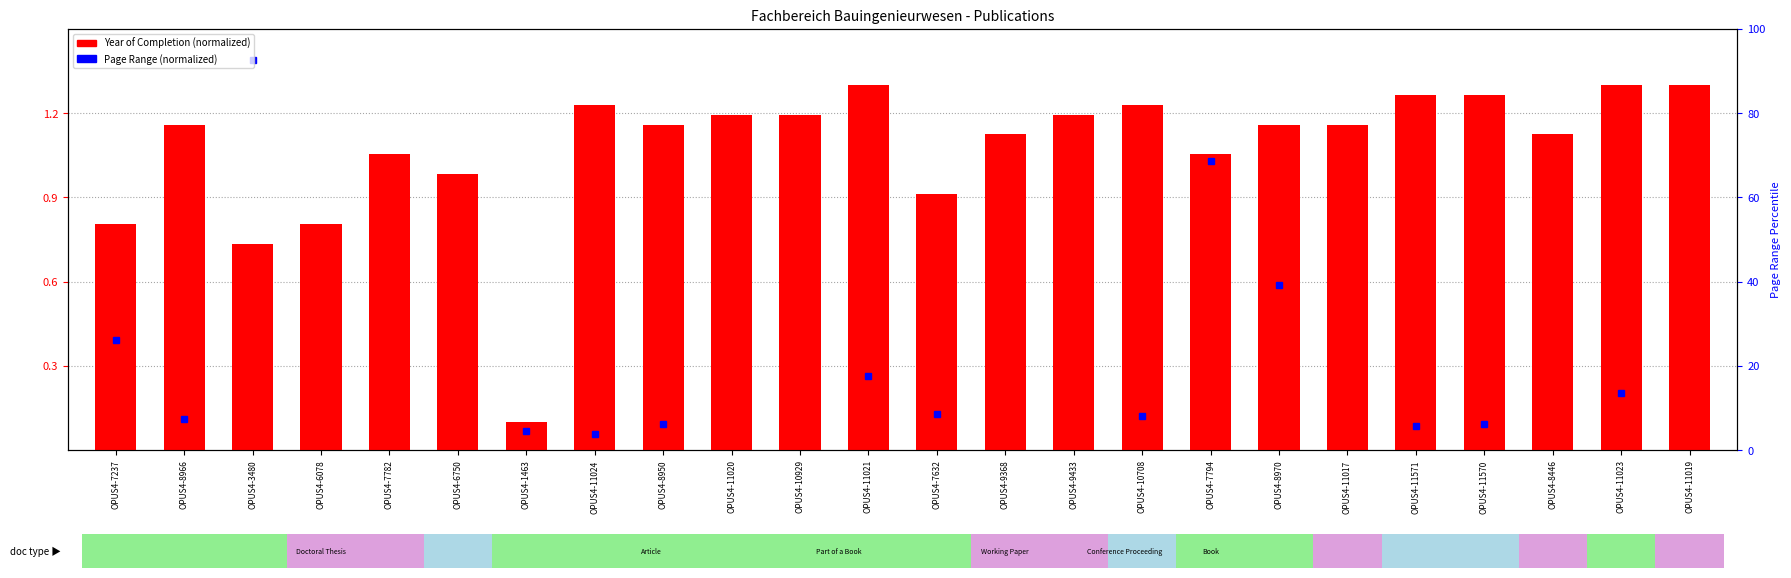

Does the chart contain stacked bars?

No